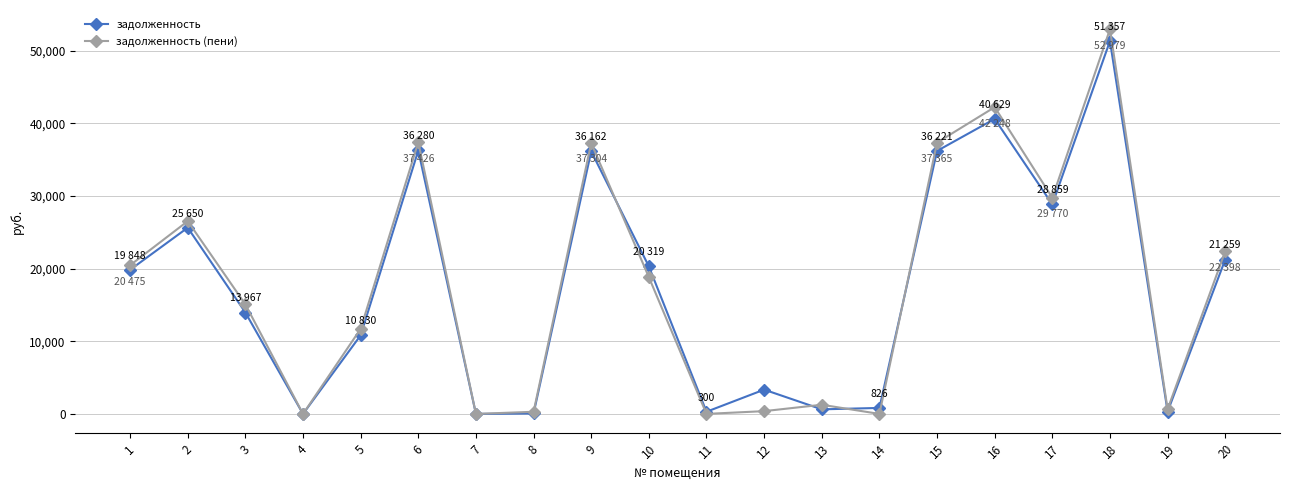

Which series changed the most between 14 and 15?

задолженность (пени)